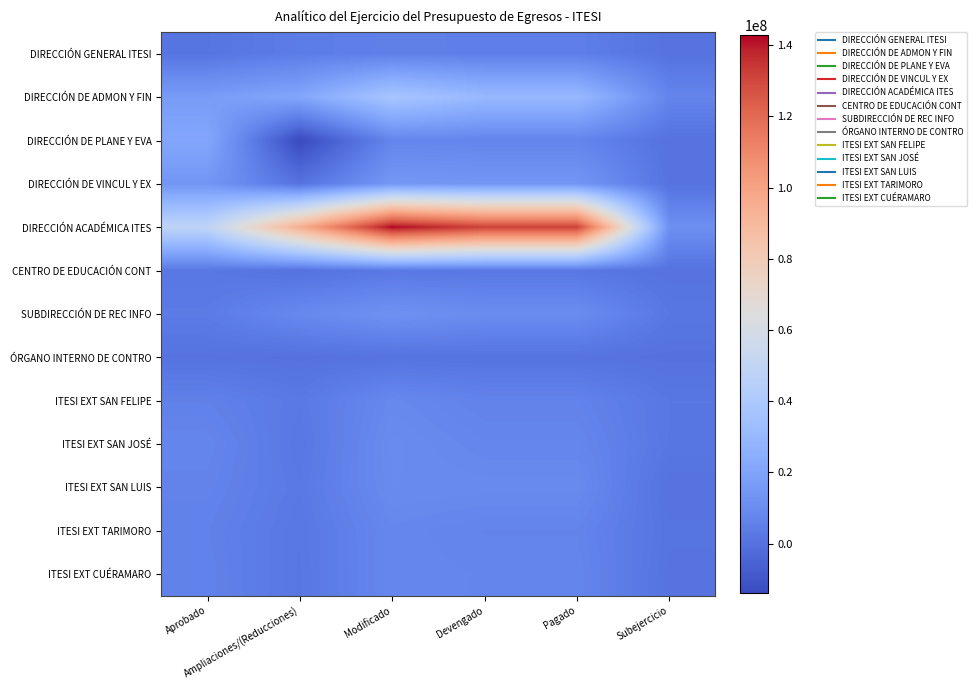

Which label corresponds to the largest value in the chart?

Modificado